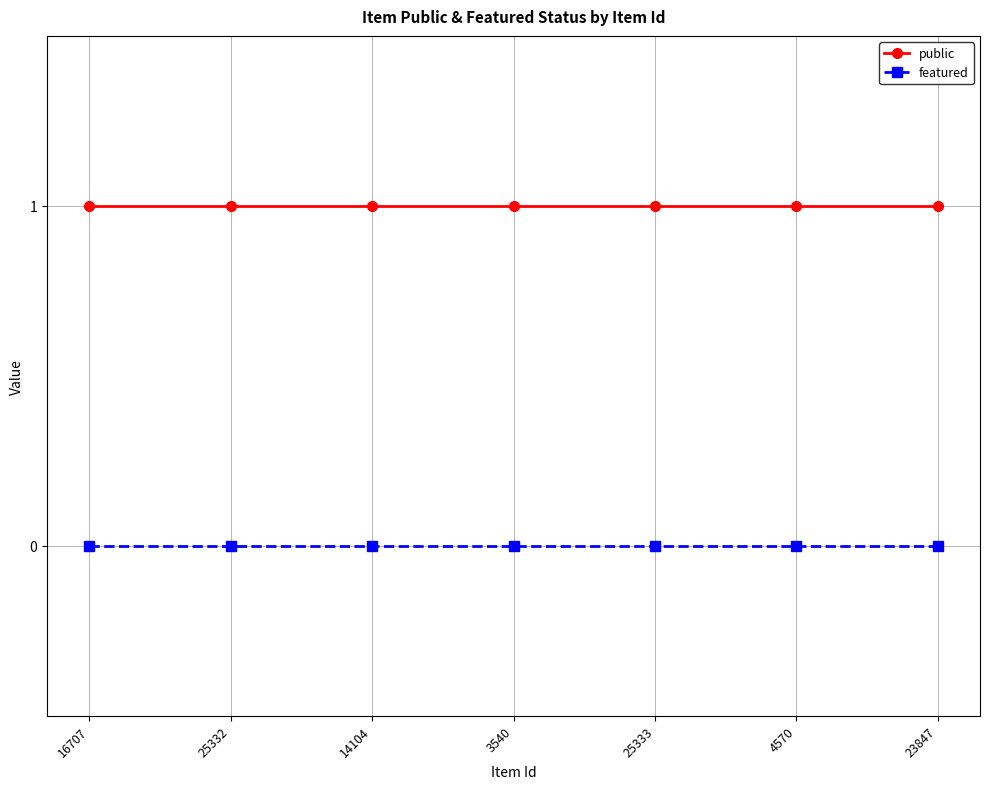

List the series in order of their peak value, lowest first.

featured, public